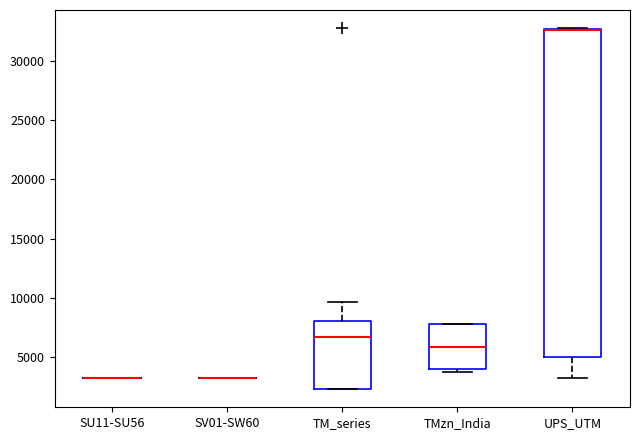

Reading left to right, read every box against the y-axis: the position of its median line, the range the box covers, and the ends of its whiskers. The values are not printed on the chart, so give them approximately, as read against the axis.

SU11-SU56: box collapsed to a line at 3500, whiskers 3500 to 3500
SV01-SW60: box collapsed to a line at 3500, whiskers 3500 to 3500
TM_series: median 6500, box 2500 to 8000, whiskers 2500 to 9500
TMzn_India: median 6000, box 4000 to 8000, whiskers 4000 (just below the box's lower edge) to 8000
UPS_UTM: median 32500 (drawn on the box's upper edge), box 5000 to 32500, whiskers 3500 to 33000